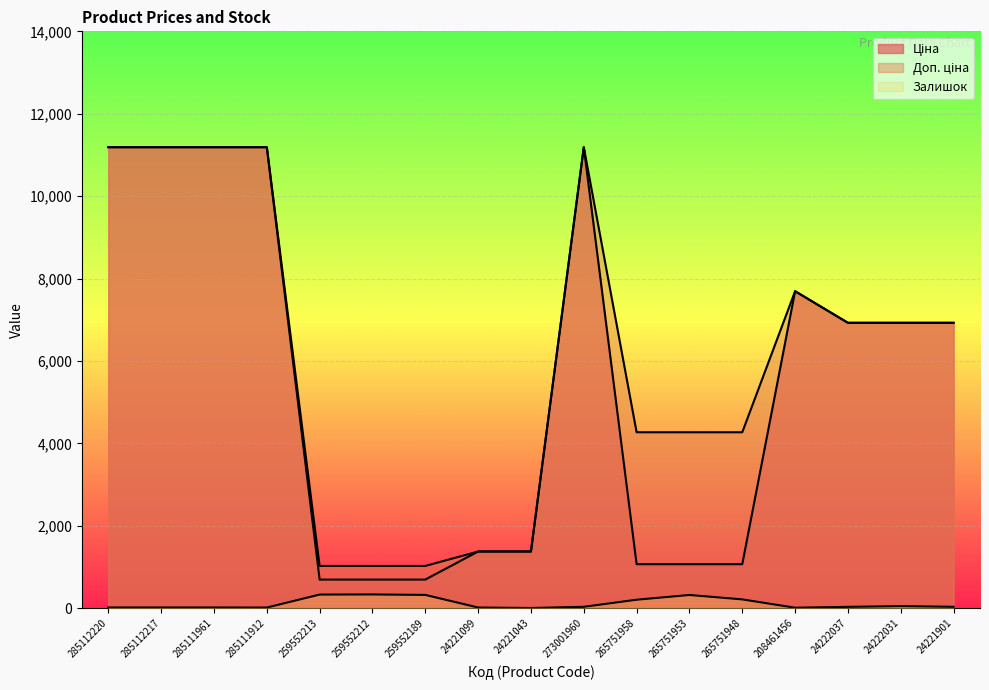

Which label corresponds to the largest value in the chart?

285112220